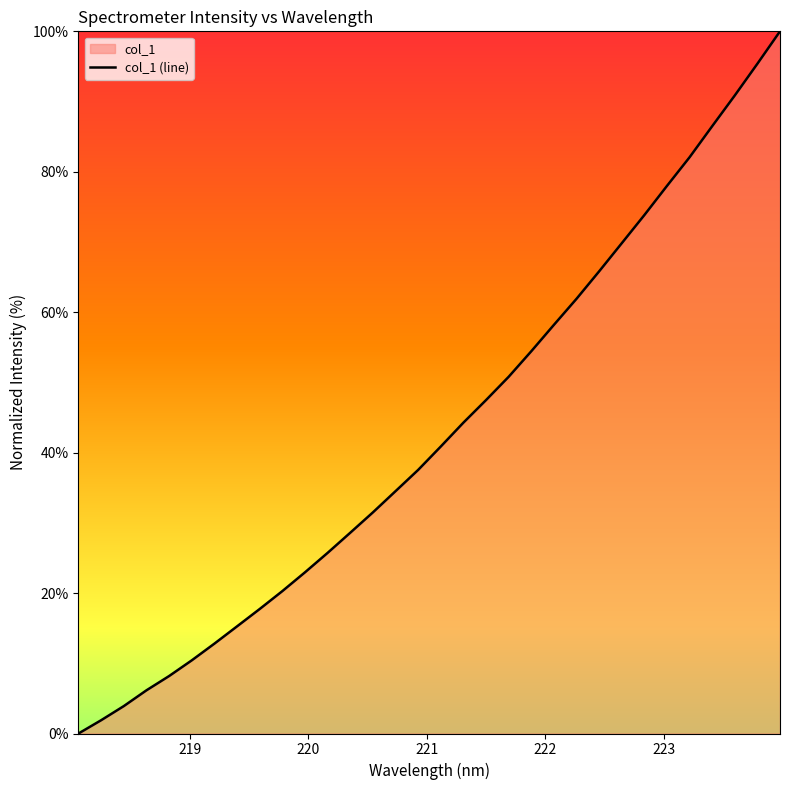

How many data points does each series have?

32